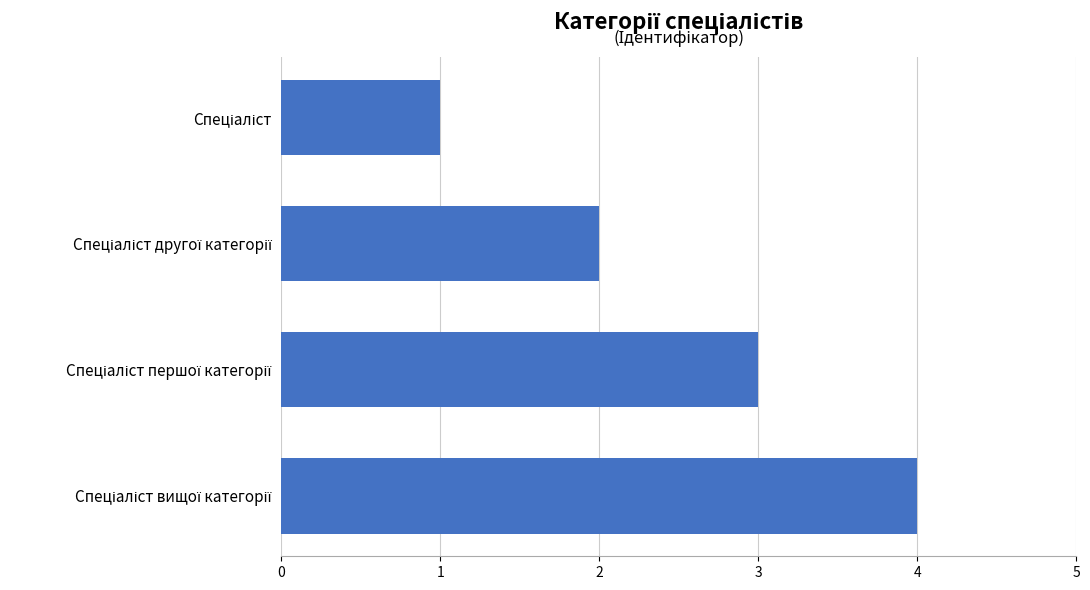

What is the difference between the maximum and minimum values?

3